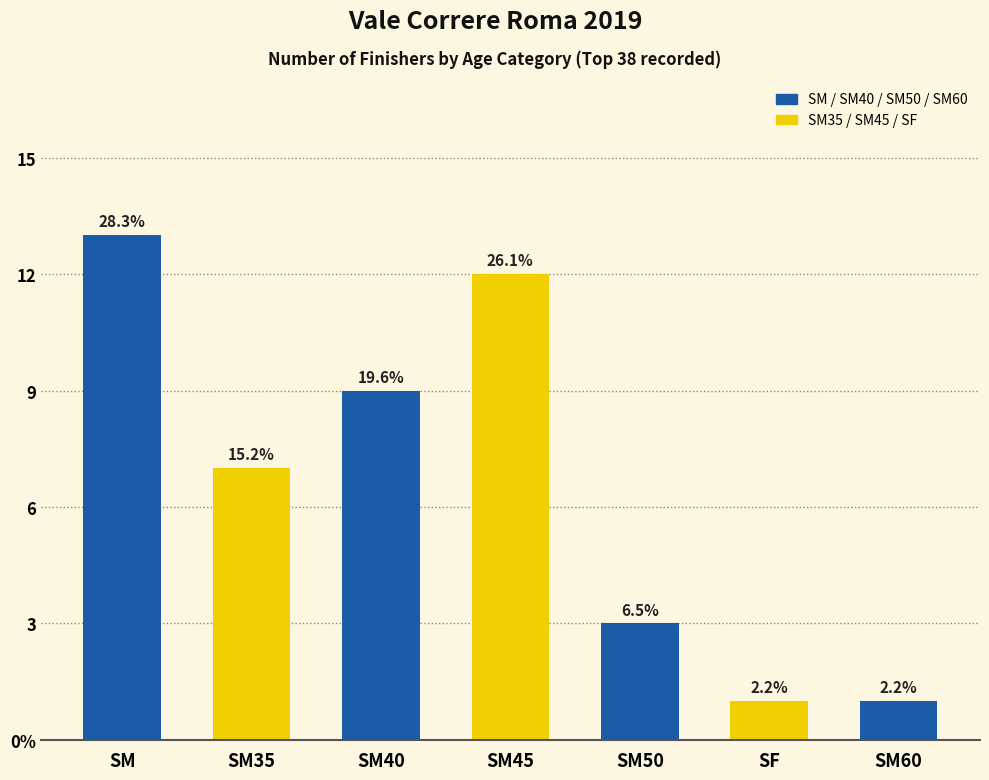

Is it true that the value at SM45 is 12?

True